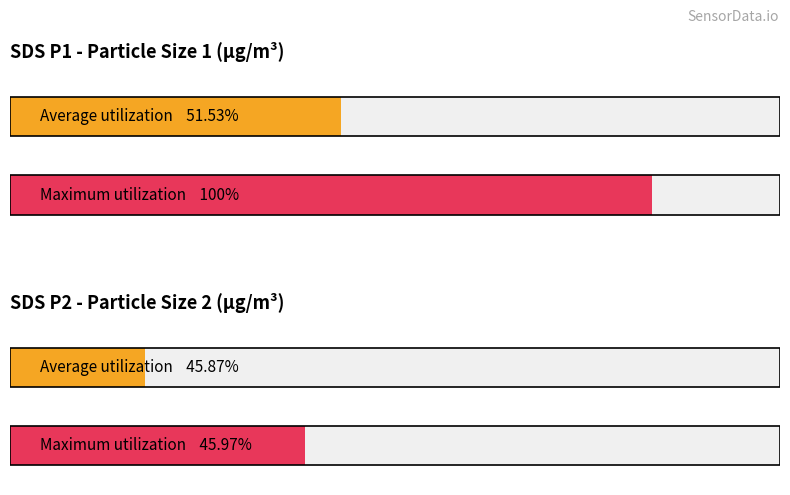

What are all the series names shown in the legend?

SDS_P1, SDS_P2